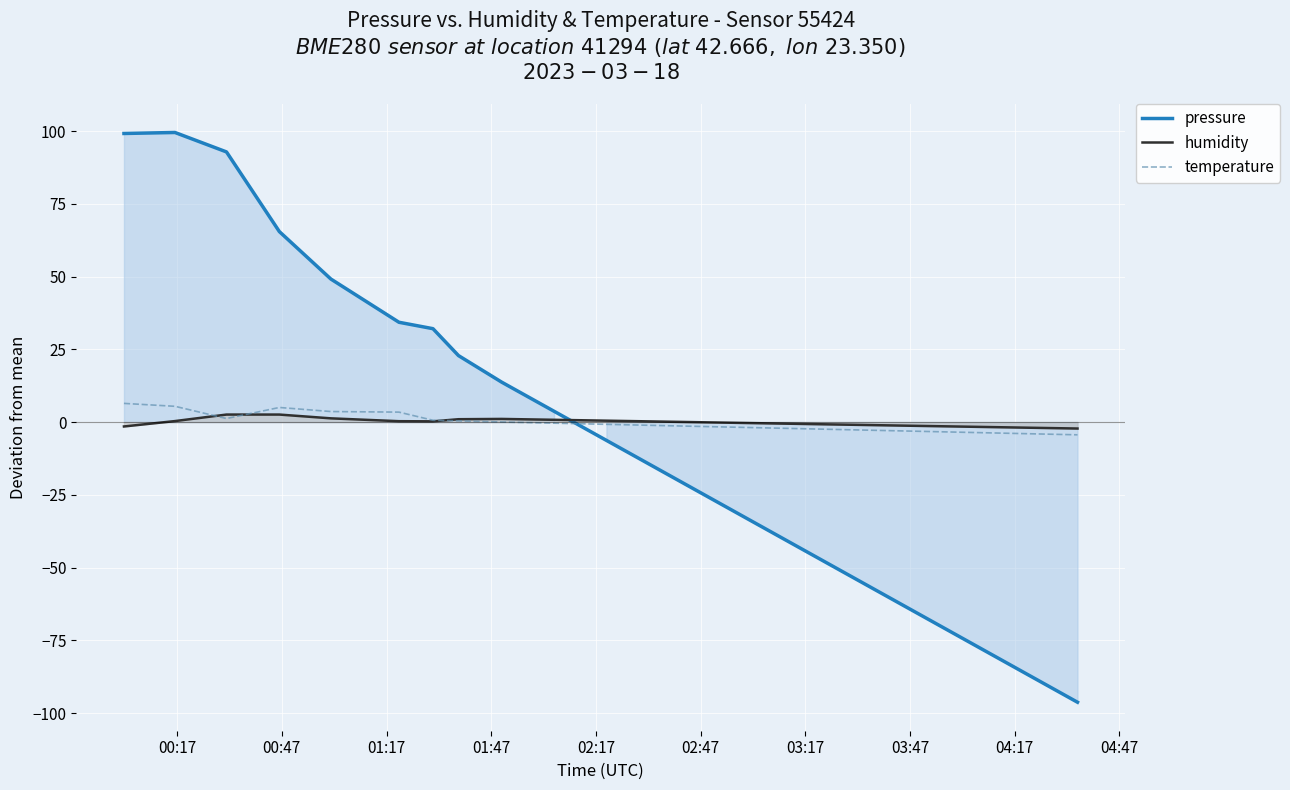

How many negative values does the temperature series have?

11